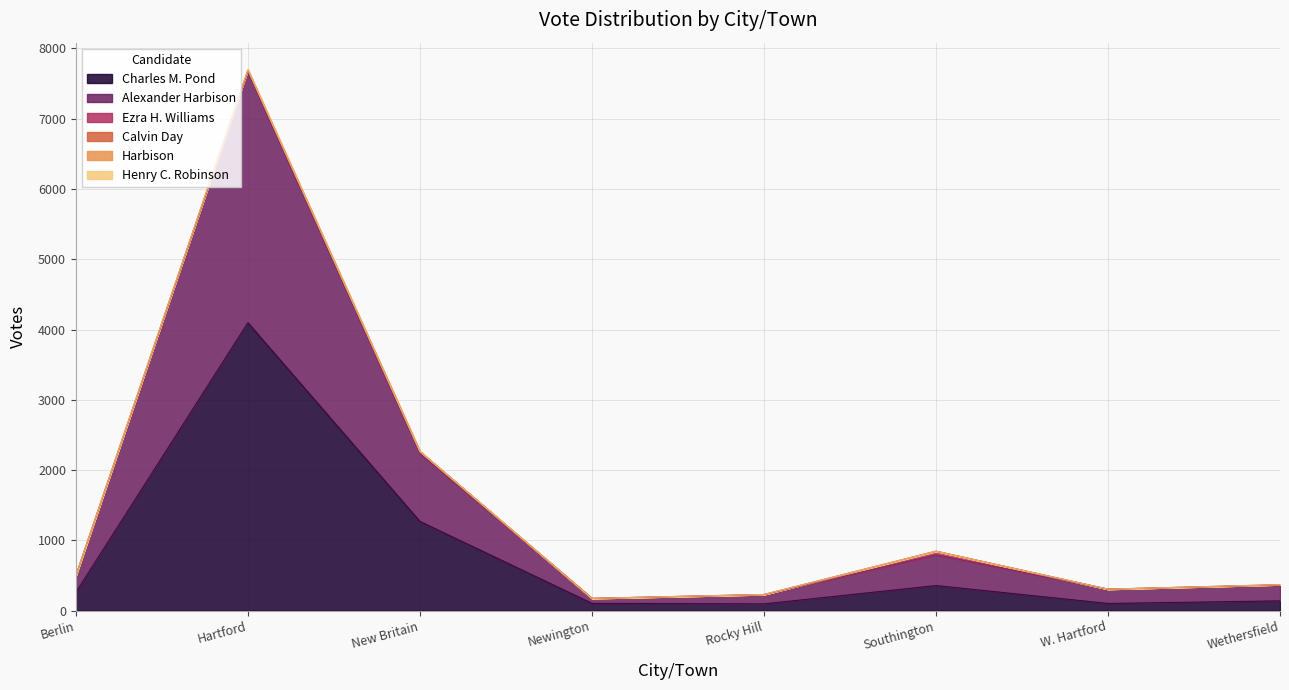

At which label does Ezra H. Williams reach its minimum?

Newington